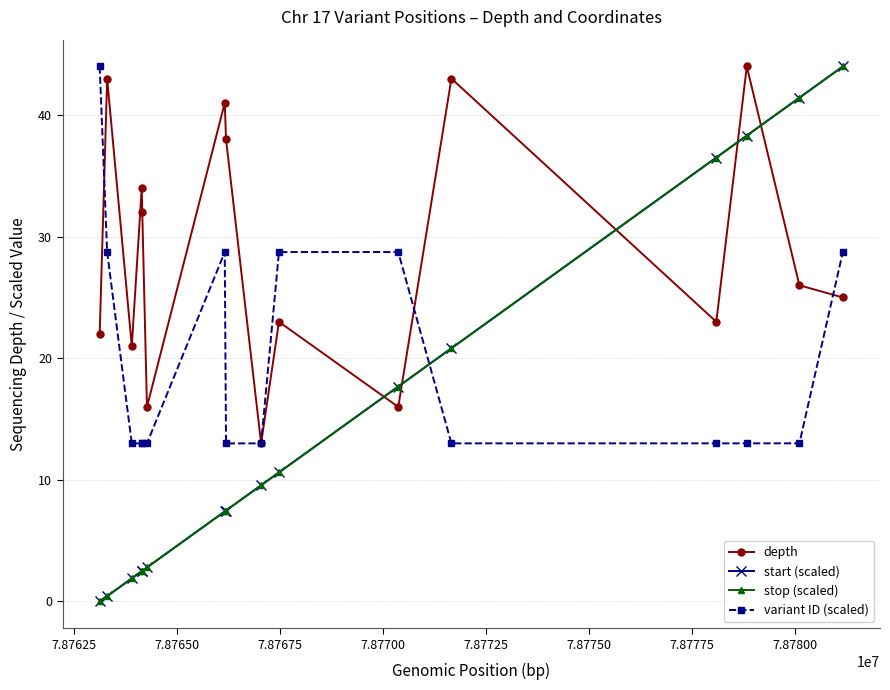

Does the chart display data point markers on the line(s)?

Yes